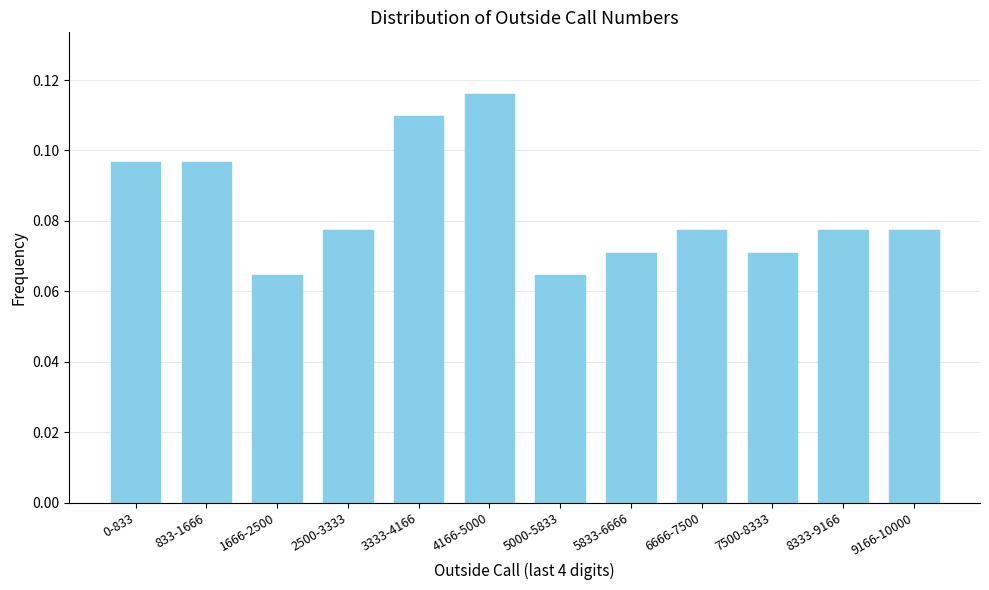

Between 4166-5000 and 9166-10000, which is larger?

4166-5000